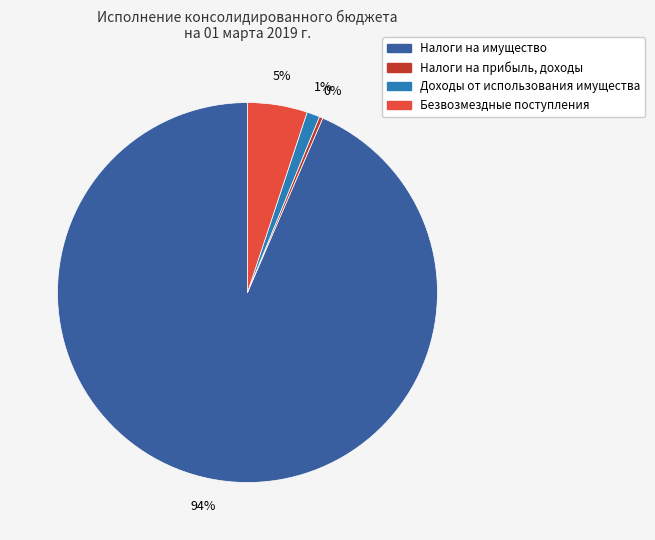

Rank the categories by value from highest to lowest.

Налоги на имущество, Безвозмездные поступления, Доходы от использования имущества, Налоги на прибыль, доходы